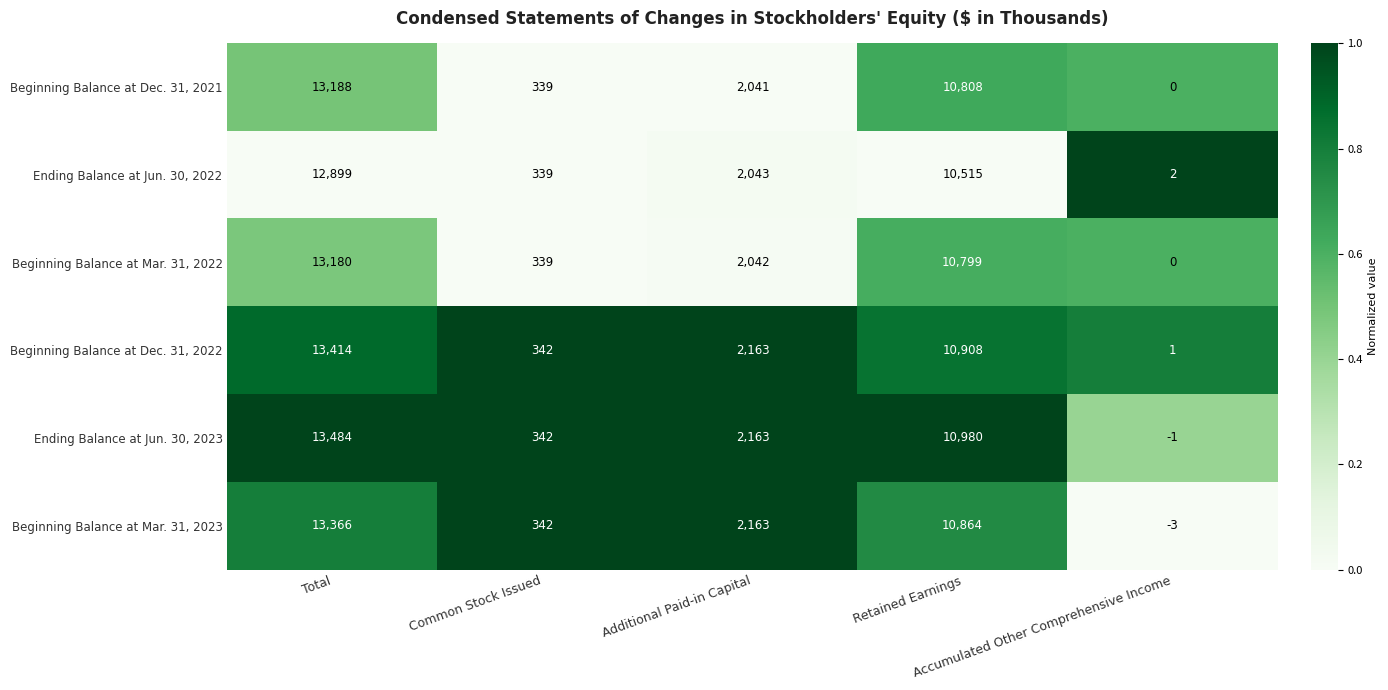

What is the difference between the highest and lowest values at Retained Earnings?

465